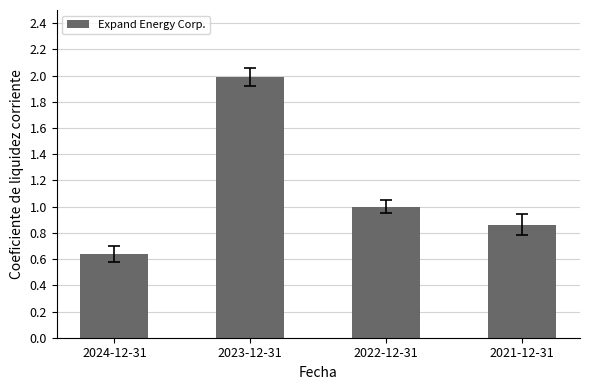

What is the difference between the second highest and minimum values?

0.4